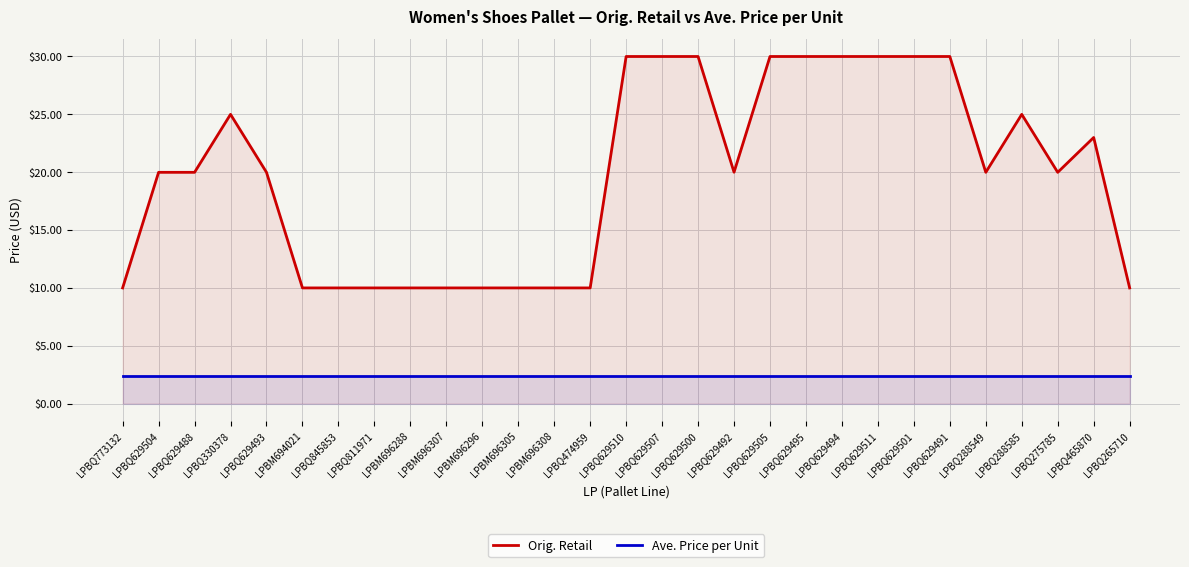

At LPBM696307, list the series in order from largest to smallest.

Orig. Retail, Ave. Price per Unit